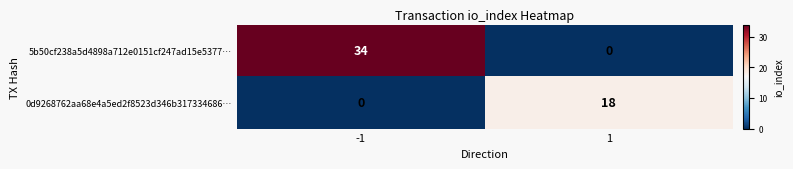

What is the difference between the 0d9268762aa68e4a5ed2f8523d346b317334686… values at -1 and 1?

18